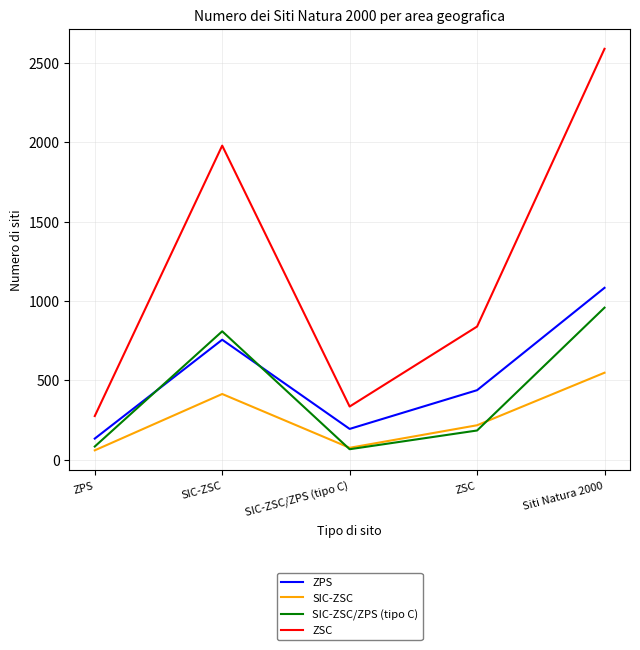

Rank the series by their maximum value, from lowest to highest.

SIC-ZSC, SIC-ZSC/ZPS (tipo C), ZPS, ZSC